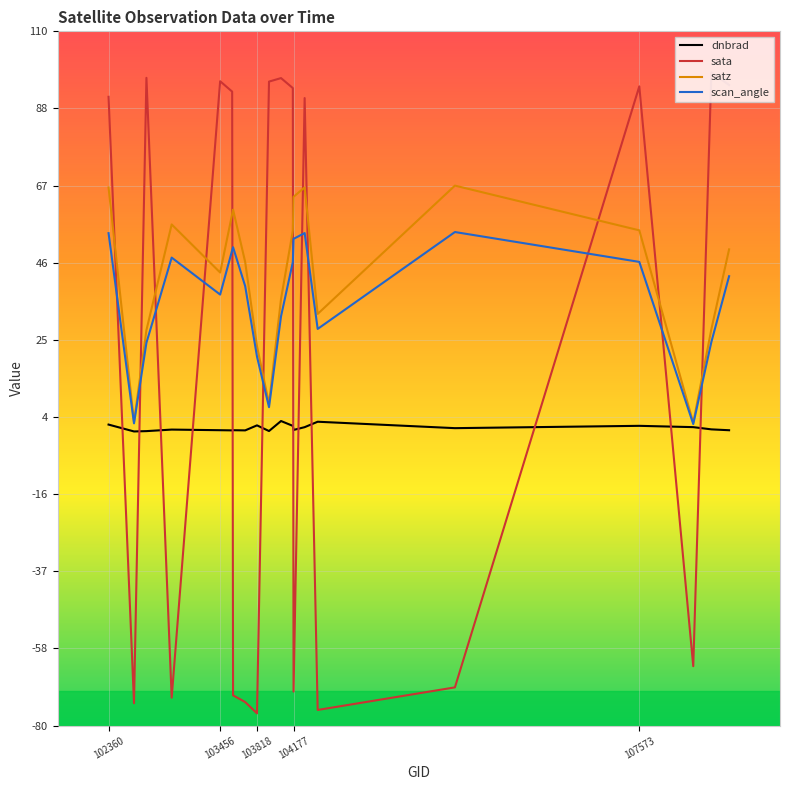

List the series in order of their overall mean, lowest first.

dnbrad, sata, scan_angle, satz